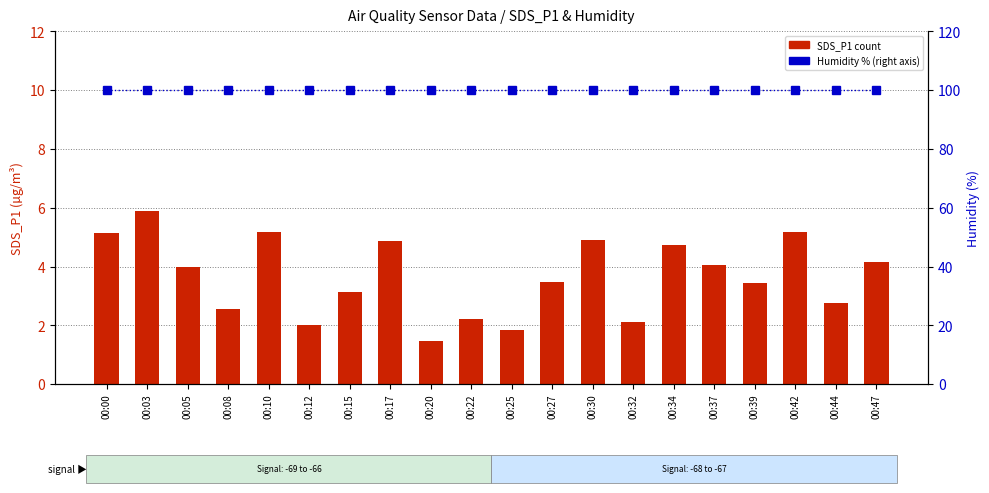

What is the sum of the Humidity values at 00:47 and 00:34?

199.8